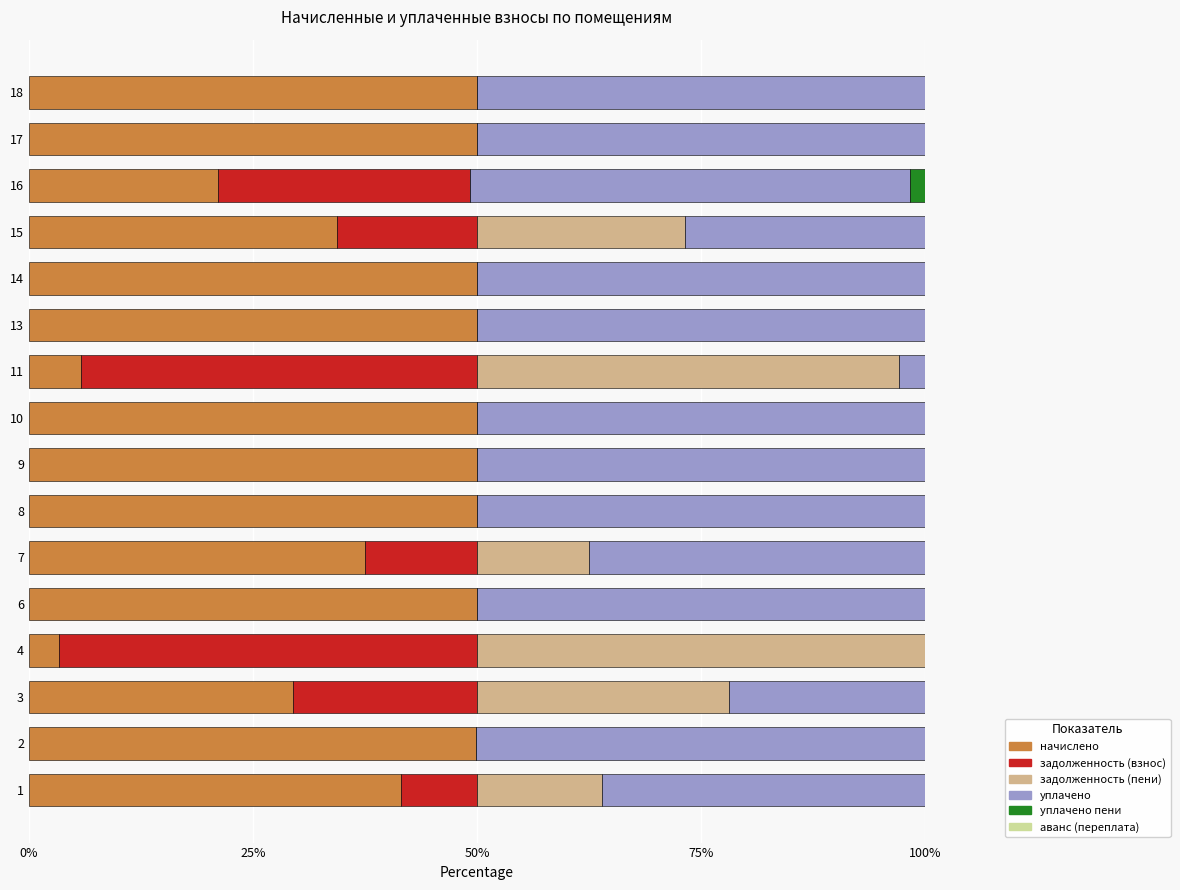

Count the number of categories in the chart.

16